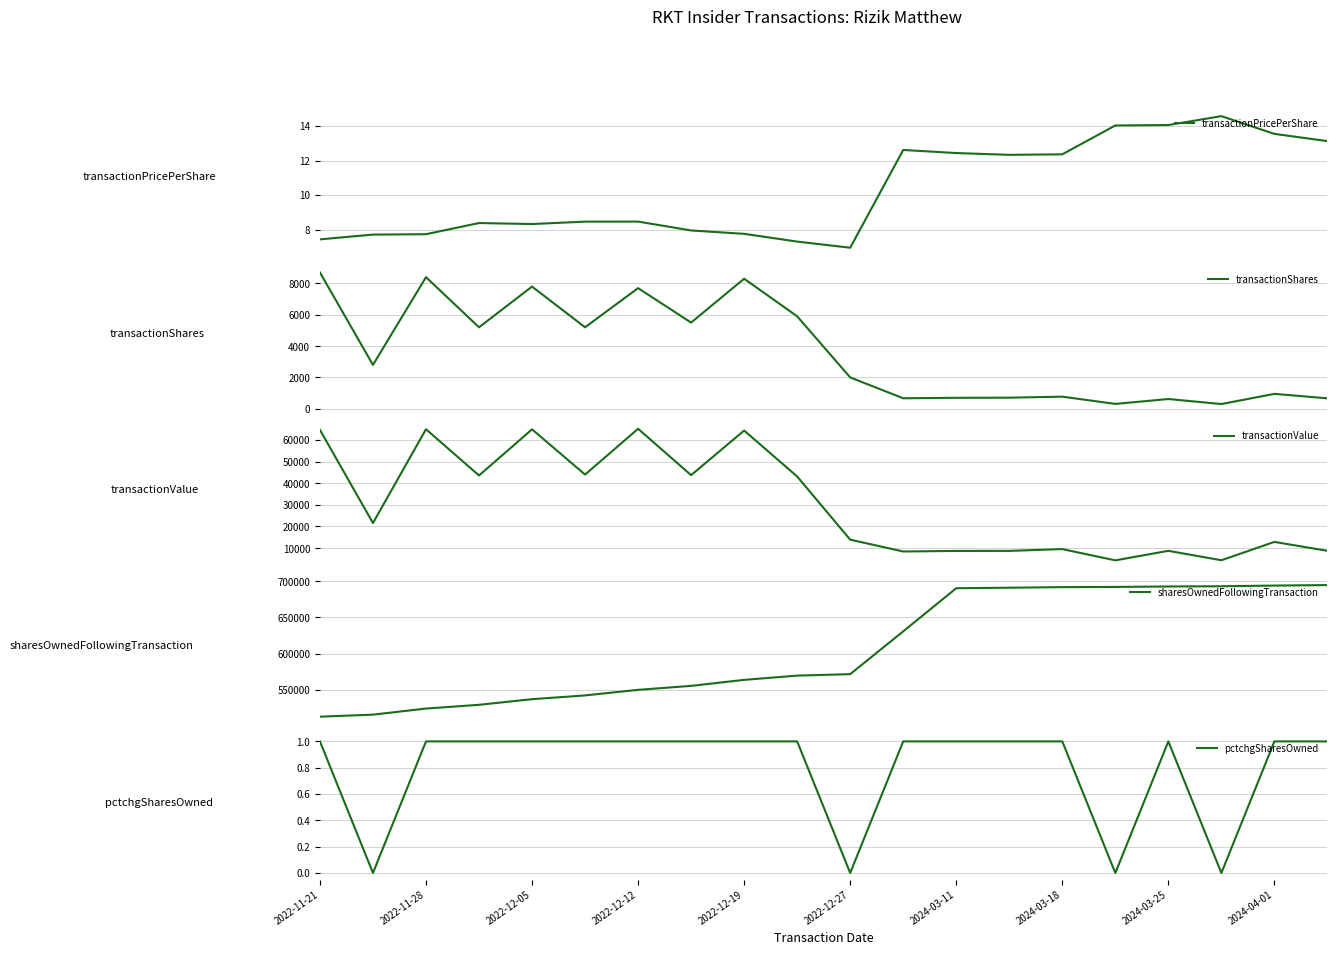

How many distinct data groups are displayed?

5